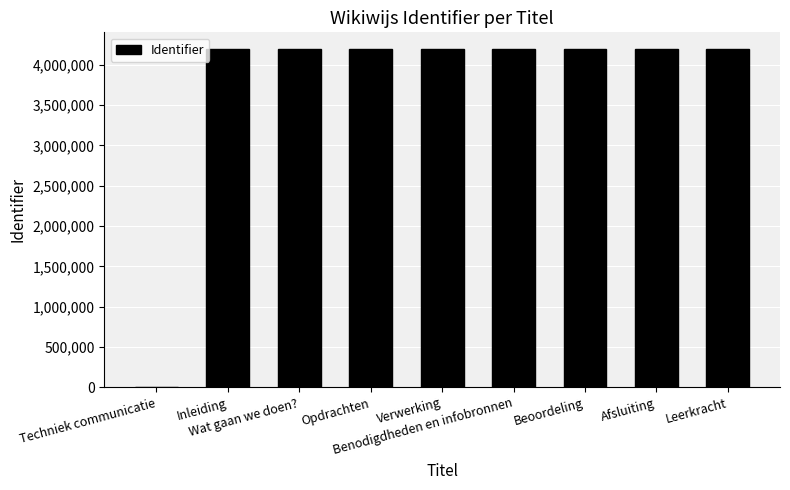

Is it true that the value at Techniek communicatie is 0?

True